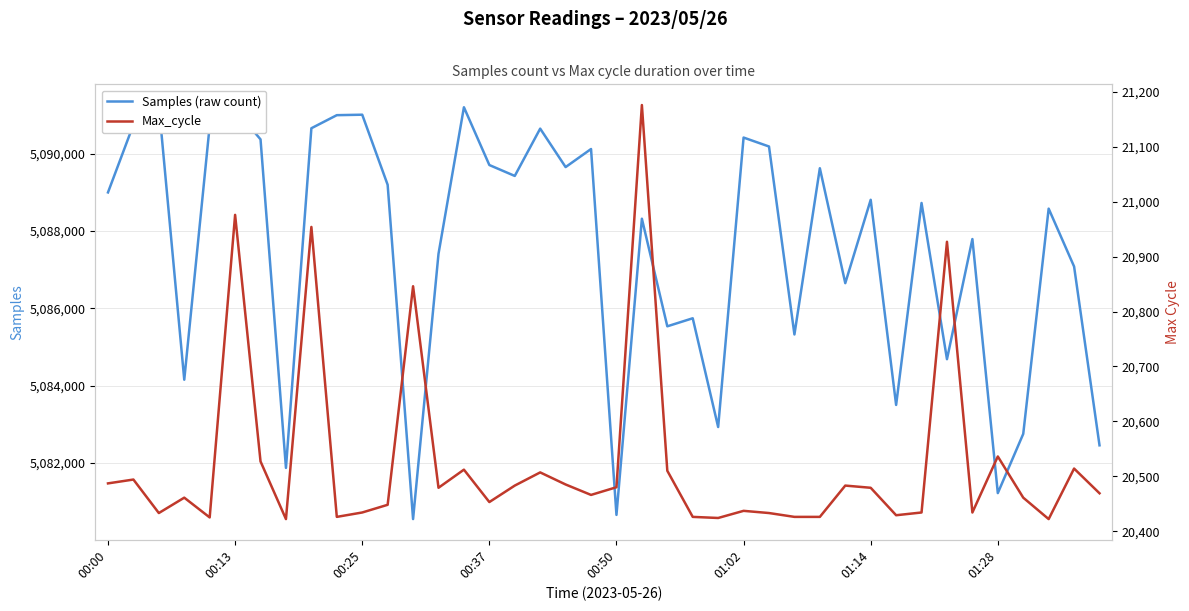

At how many categories does at least one series exceed 2460009?

40